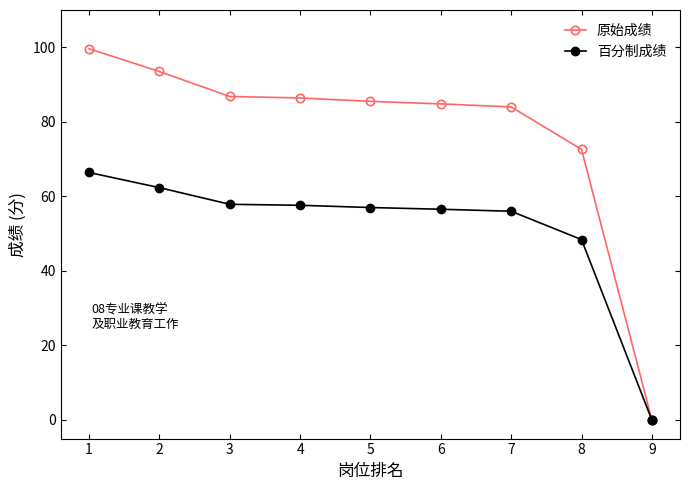

Which series has the largest total across all categories?

原始成绩